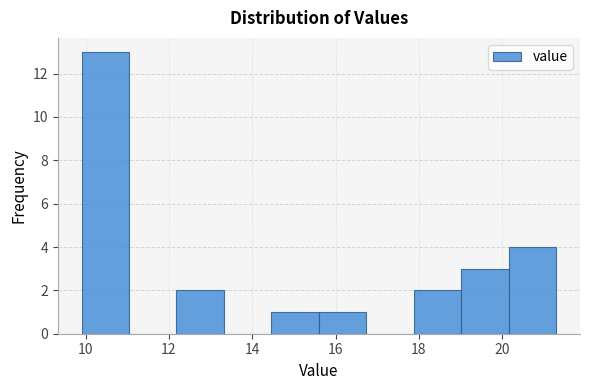

What is the height of the bar covering 14.46 to 15.60 on the x-axis? Neither the bar edges nor the heights are printed on the chart, so give them approximately, as read against the axes.

1